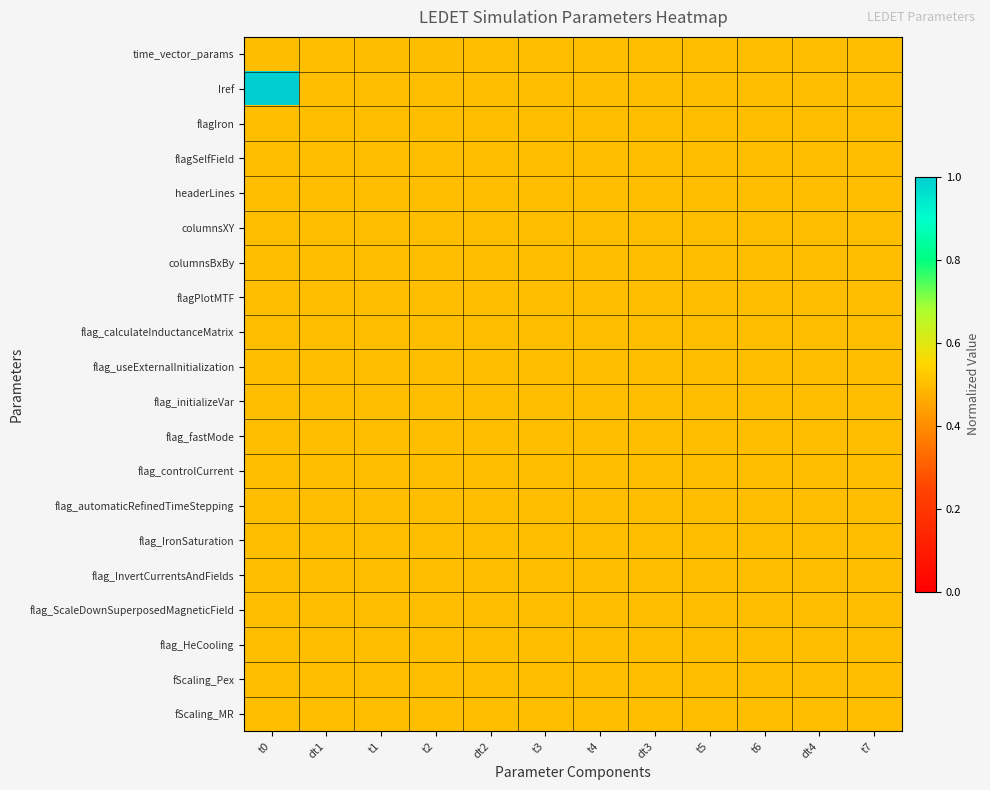

Count the number of categories in the chart.

12